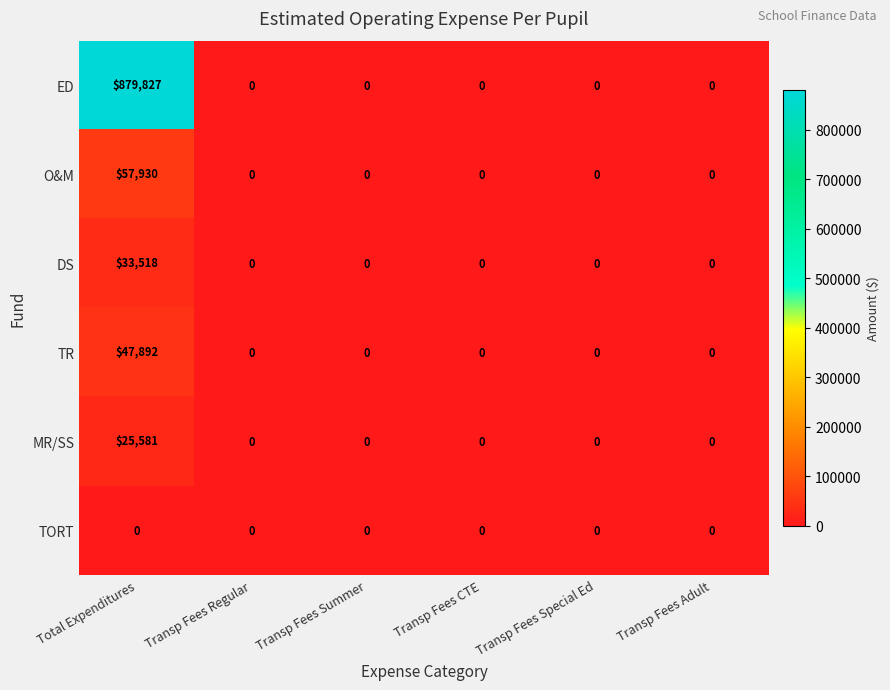

Rank the series by their maximum value, from highest to lowest.

ED, O&M, TR, DS, MR/SS, TORT